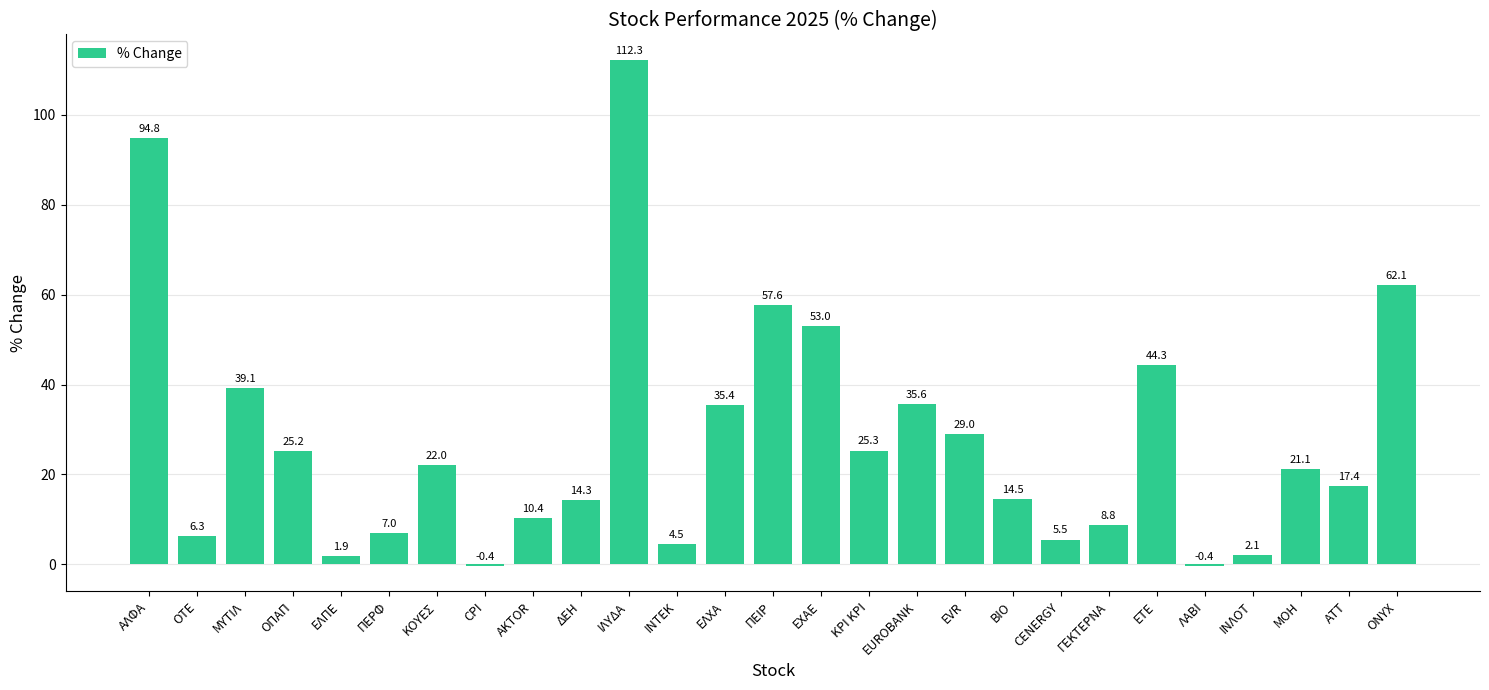

Which has a higher value, ΑΛΦΑ or ΒΙΟ?

ΑΛΦΑ